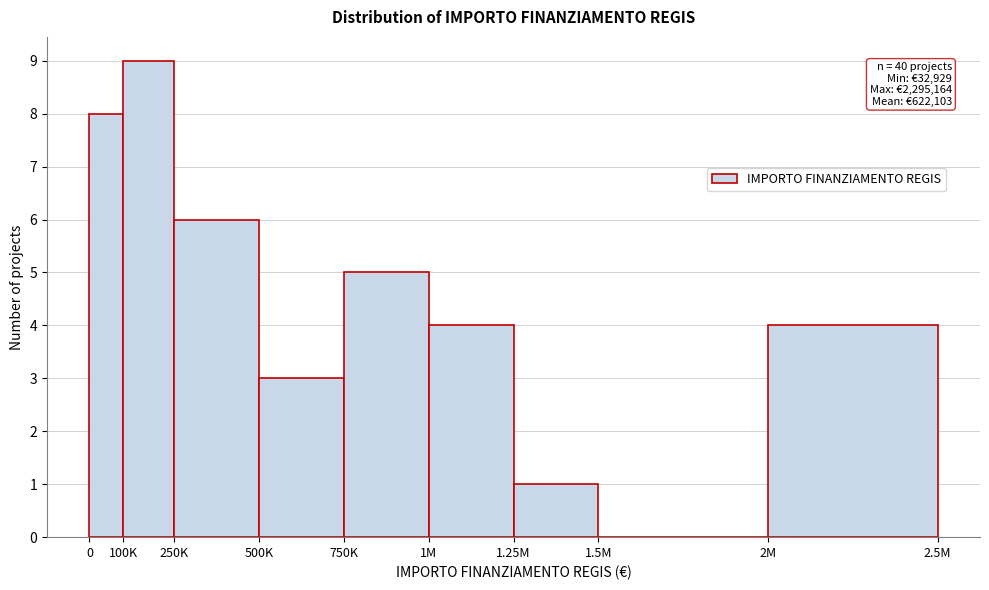

Reading left to right, transcribe all the data shown in this chart.

0=8	100K=9	250K=6	500K=3	750K=5	1M=4	1.25M=1	1.5M=0	2M=4